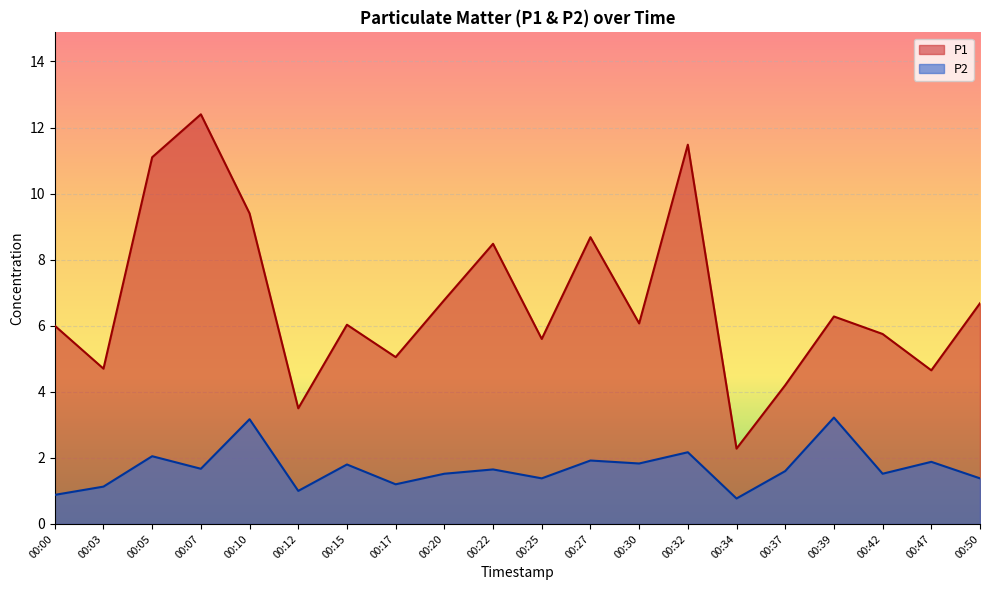

How many interior local peaks does the P1 series have?

6